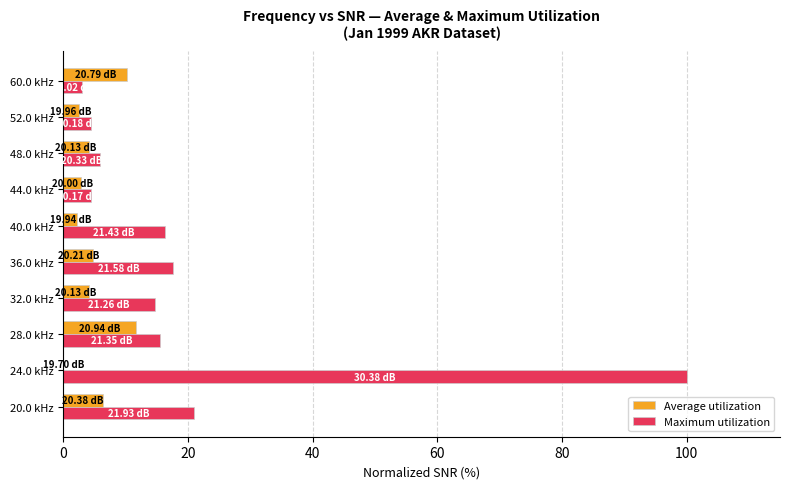

What is the sum of the Maximum utilization values at 32.0 kHz and 36.0 kHz?

32.2